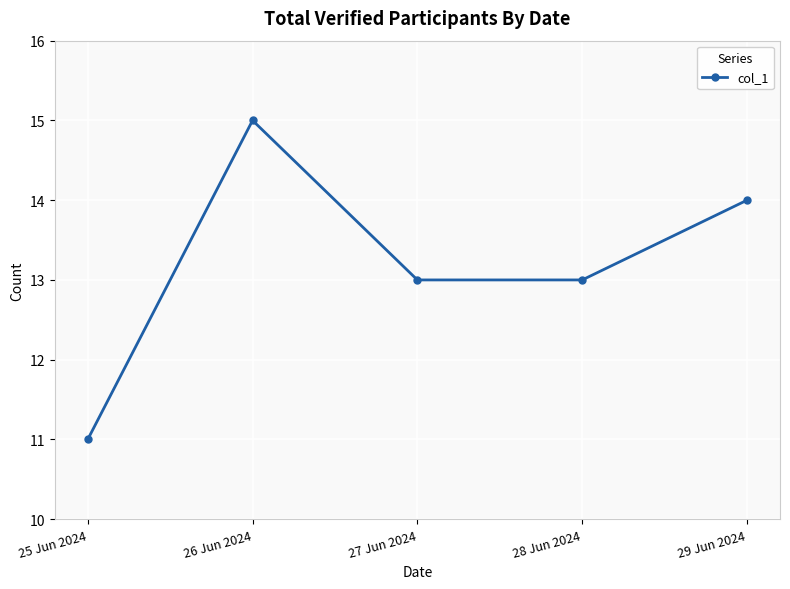

Reading right to left, transcribe all the data shown in this chart.

29 Jun 2024=14	28 Jun 2024=13	27 Jun 2024=13	26 Jun 2024=15	25 Jun 2024=11